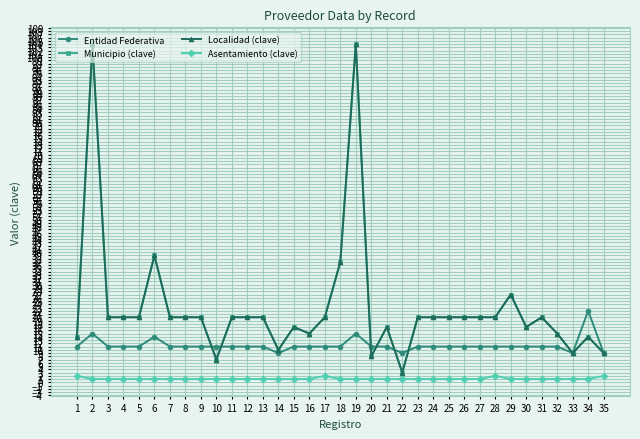

Rank the series by their maximum value, from lowest to highest.

Asentamiento (clave), Entidad Federativa, Municipio (clave), Localidad (clave)